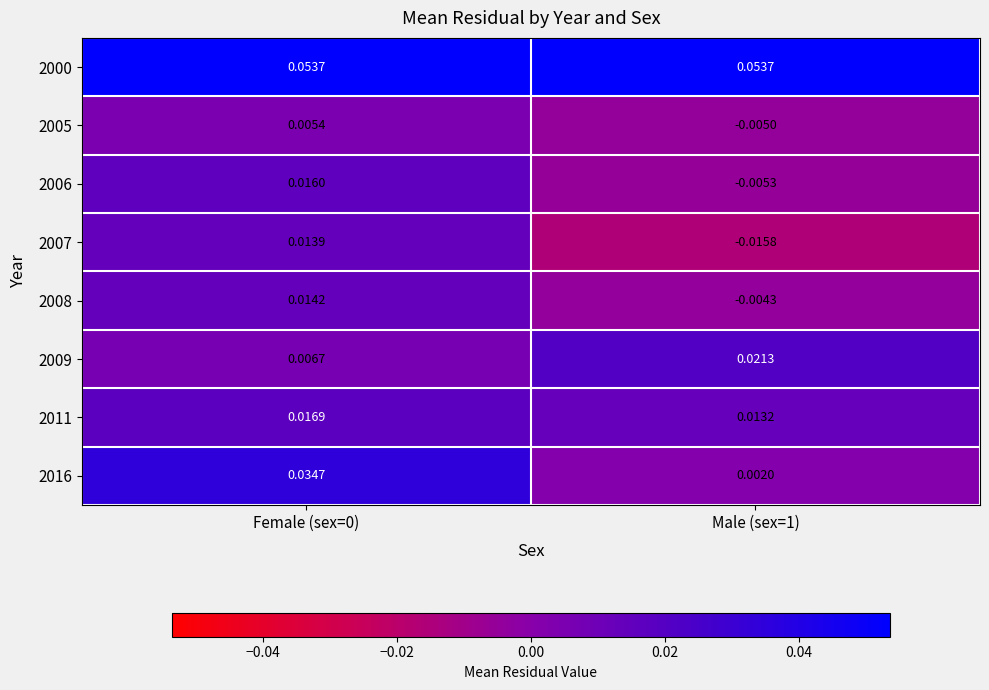

How many distinct data groups are displayed?

8